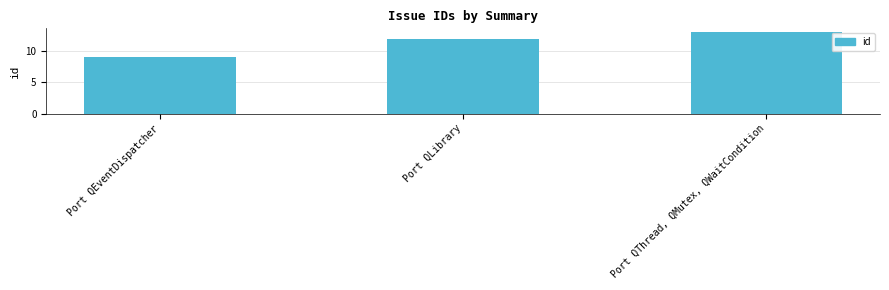

Is it true that the value at Port QLibrary is 12?

True